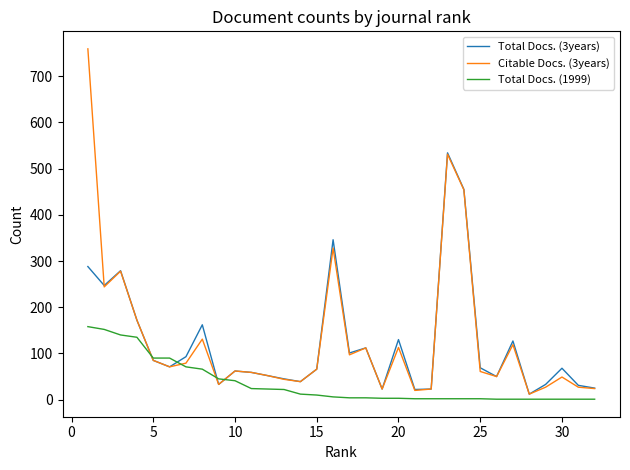

What is the maximum value shown in the chart?

759